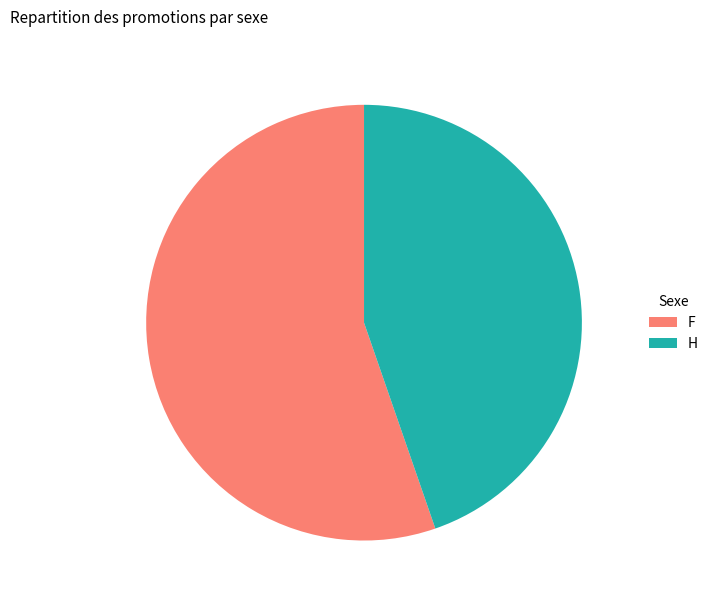

Combined, do F and H account for over 50%?

Yes